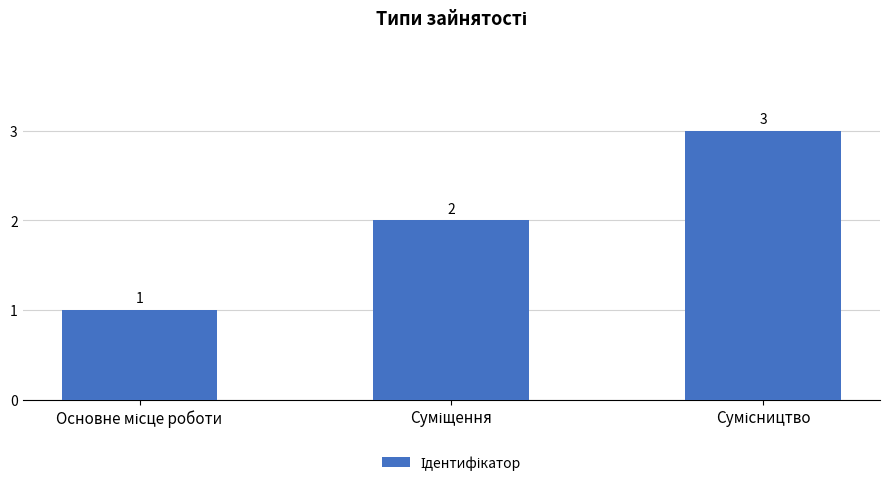

How many categories are shown in the chart?

3